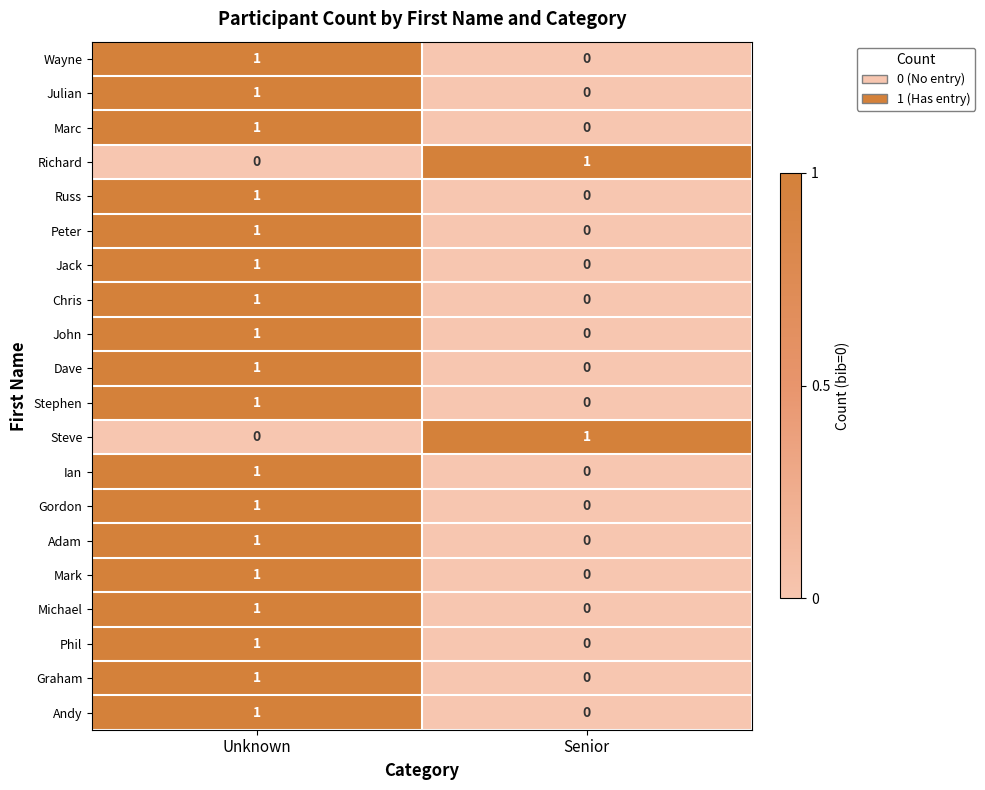

At which label does Richard reach its minimum?

Unknown